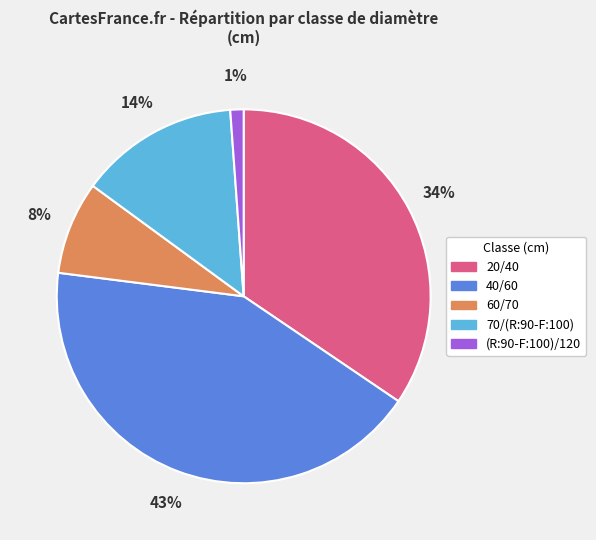

Which category has the smallest portion of the pie?

(R:90-F:100)/120